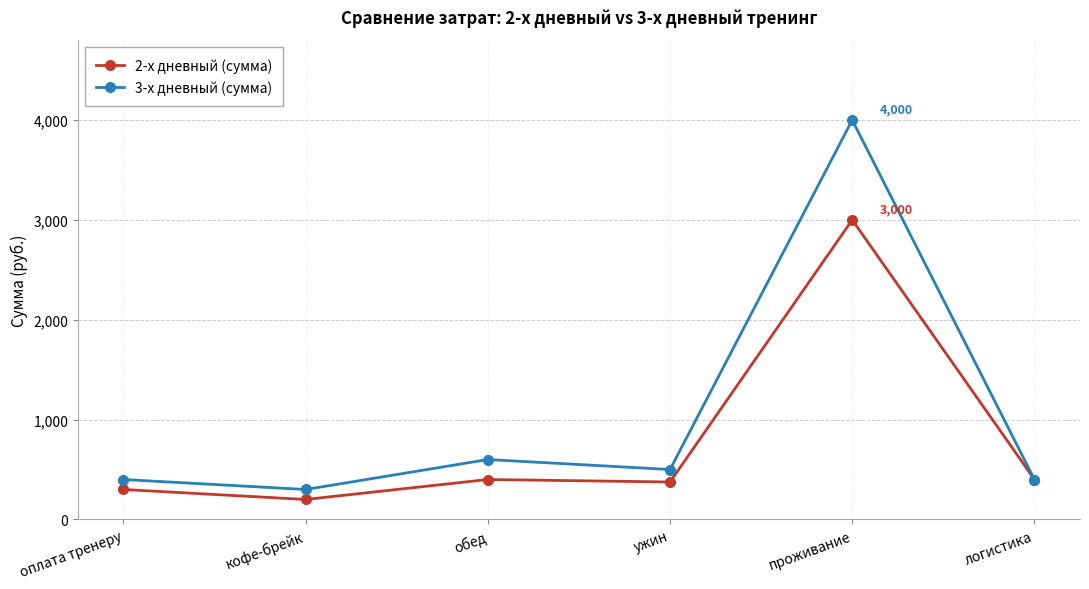

How many interior local peaks does the 3-х дневный (сумма) series have?

2